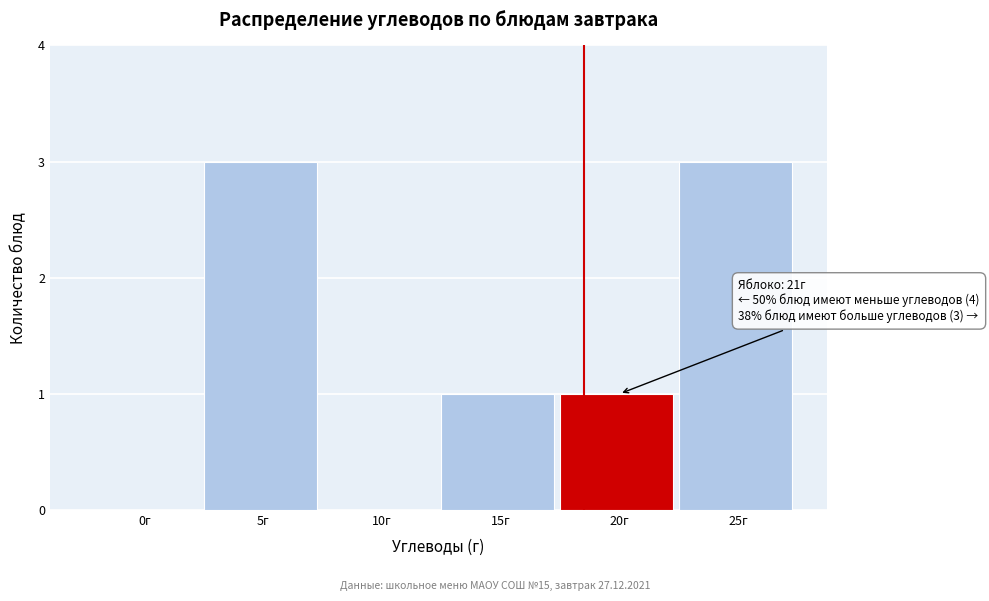

Reading right to left, what are all the values shown in this chart?

25г=3	20г=1	15г=1	10г=0	5г=3	0г=0